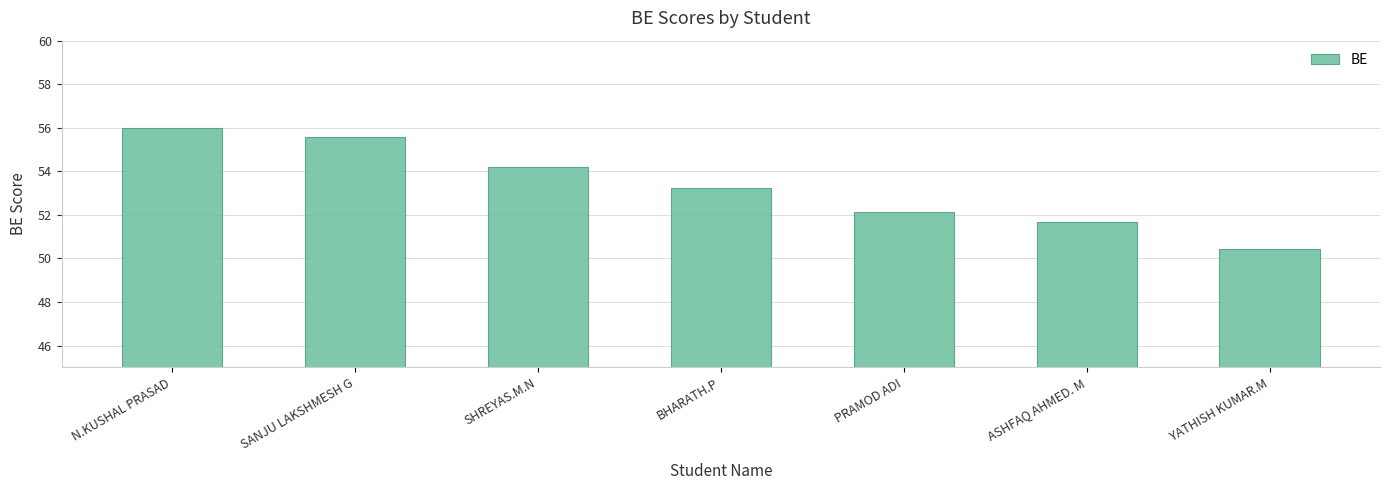

Between PRAMOD ADI and SHREYAS.M.N, which is larger?

SHREYAS.M.N